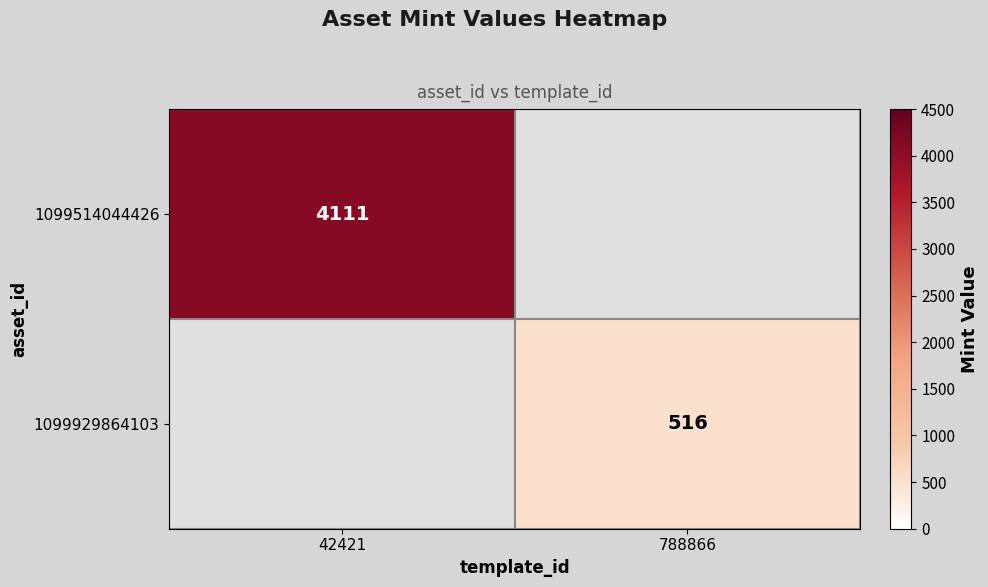

The value of 1099514044426 at 42421 is 5481.6. True or false?

False